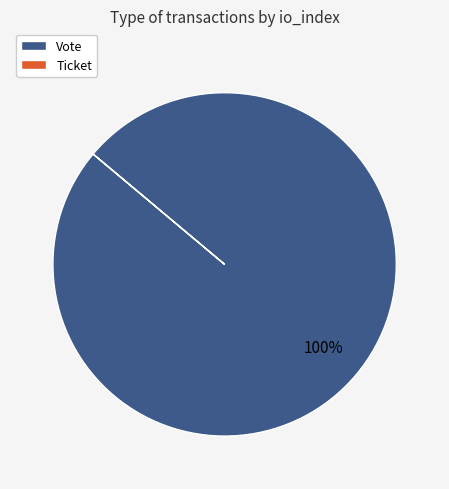

To the nearest percent, what is the average slice percentage?

50%